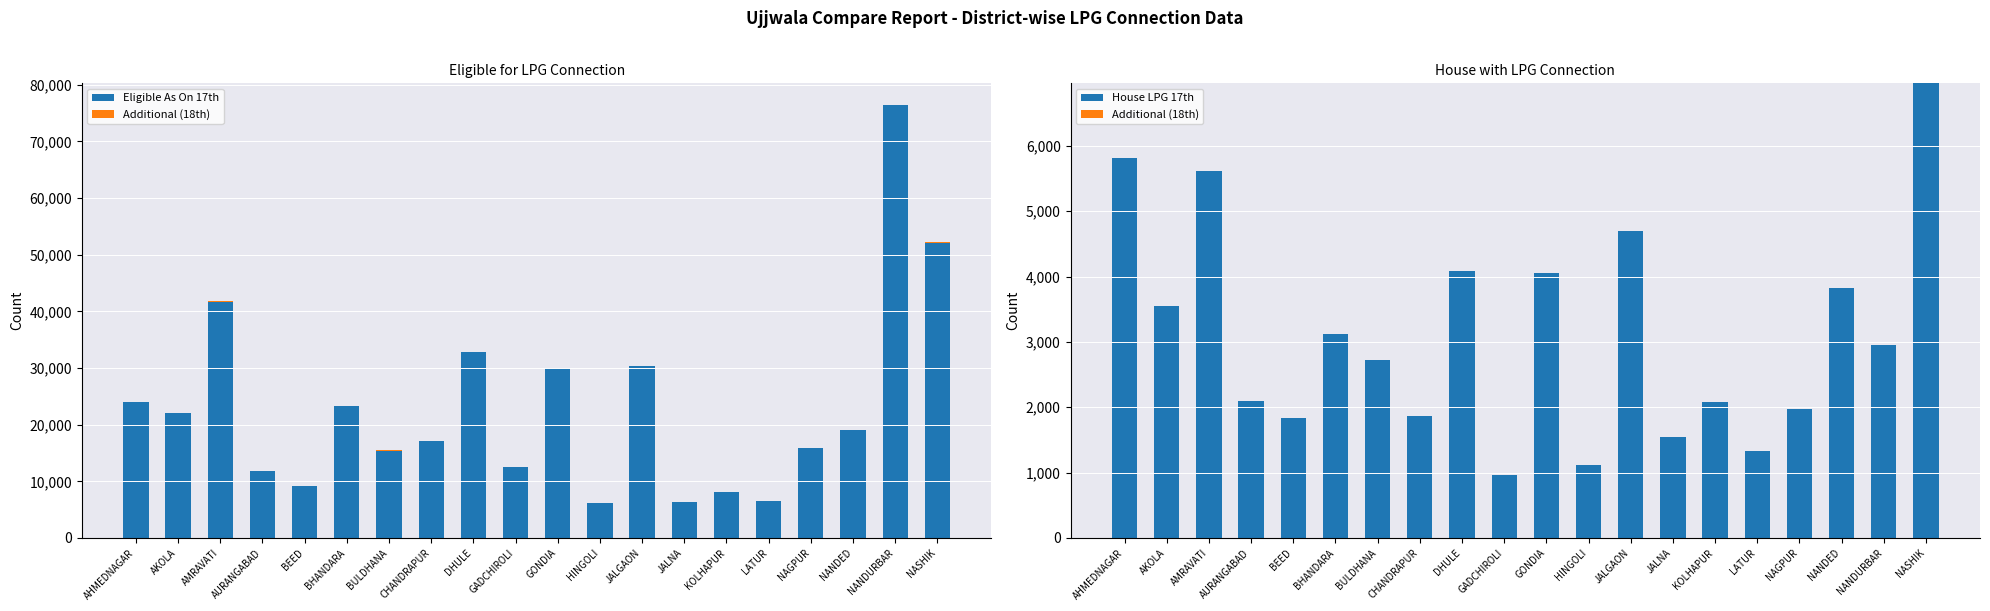

What are all the series names shown in the legend?

Eligible As On 17th, Additional (18th), House LPG 17th